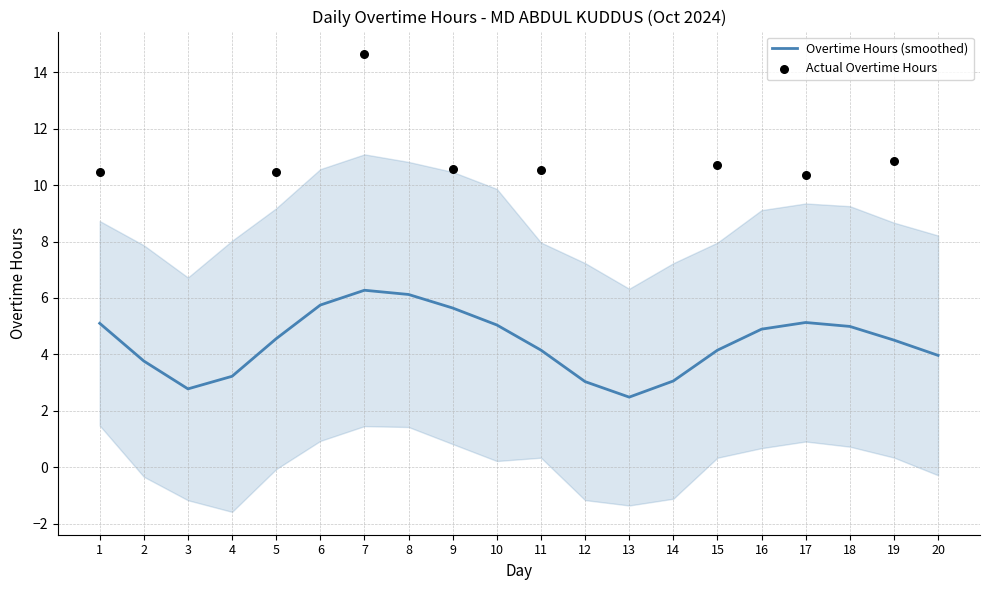

True or false: Overtime Hours (smoothed) has a value of 3.8 at 2.

True